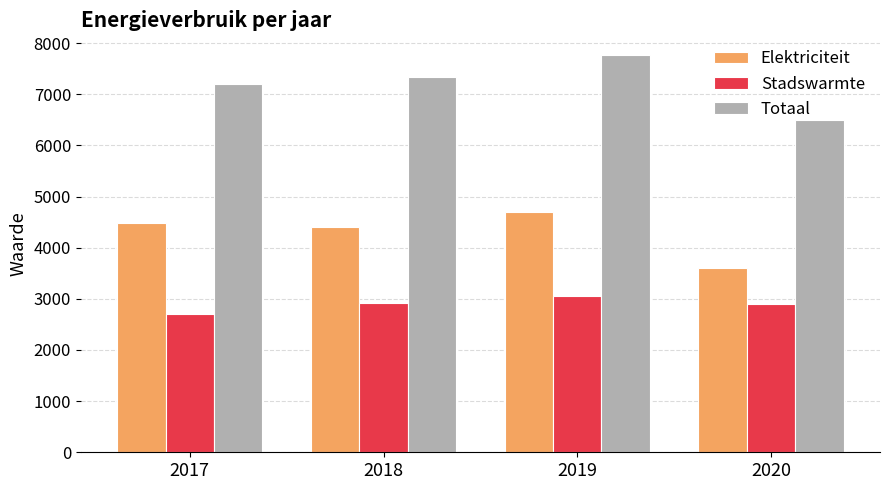

At which category is the sum across all series the highest?

2019